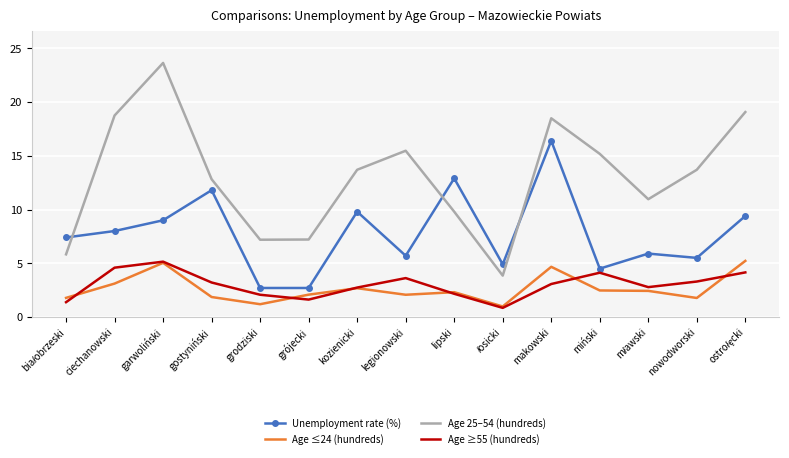

What position from the right is grójecki?

10